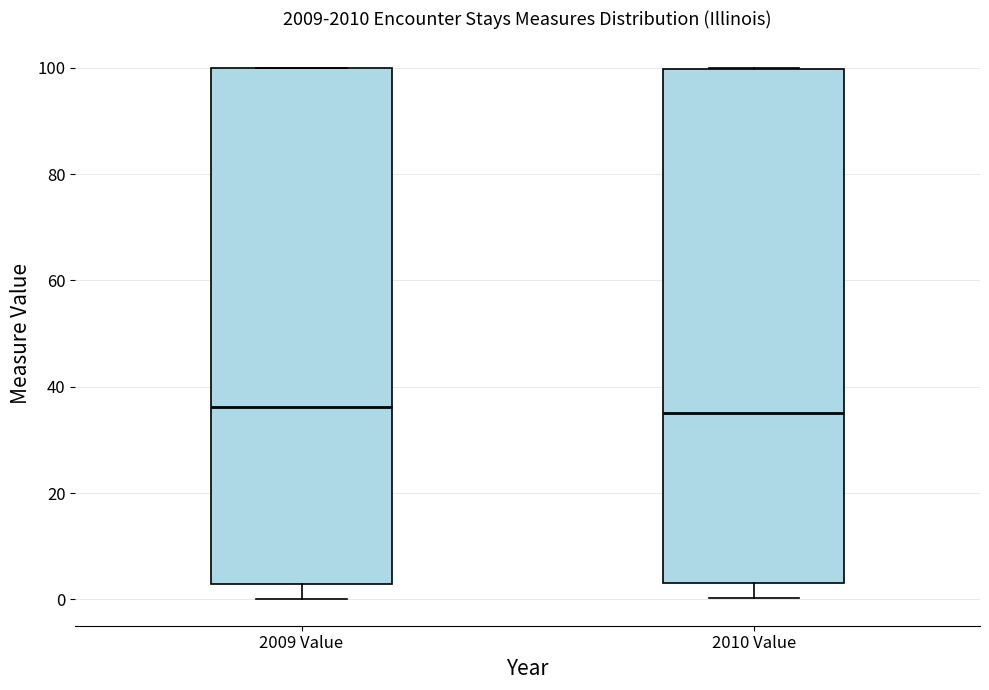

Reading left to right, read every box against the y-axis: the position of its median line, the range the box covers, and the ends of its whiskers. The values are not printed on the chart, so give them approximately, as read against the axis.

2009 Value: median 36, box 2 to 100, whiskers 0 to 100
2010 Value: median 36, box 4 to 100, whiskers 0 to 100